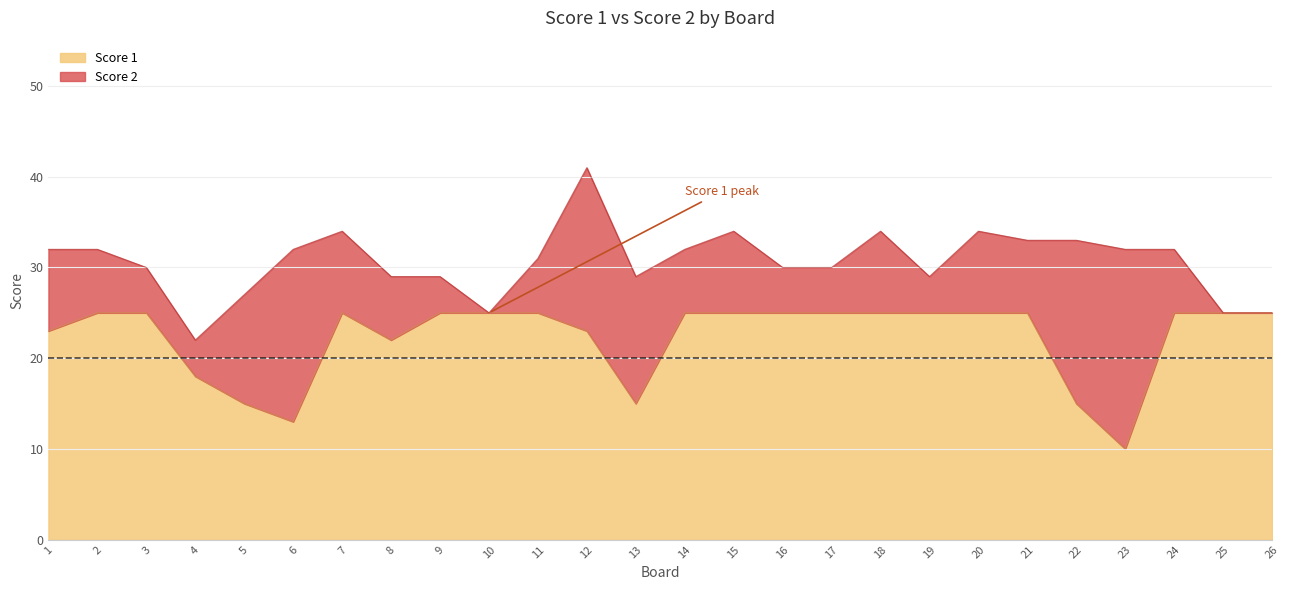

Where is the data nearest to the value 17?

4